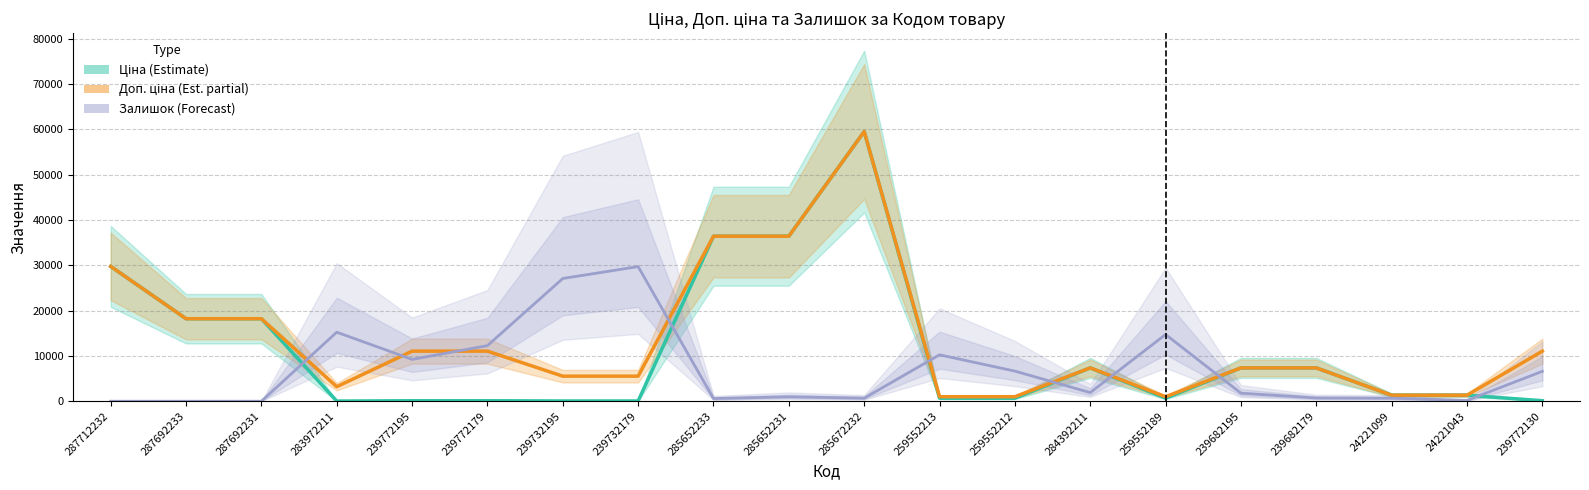

Between which two adjacent categories do Залишок (Forecast) and Ціна (Estimate) first intersect?

287692231 and 283972211